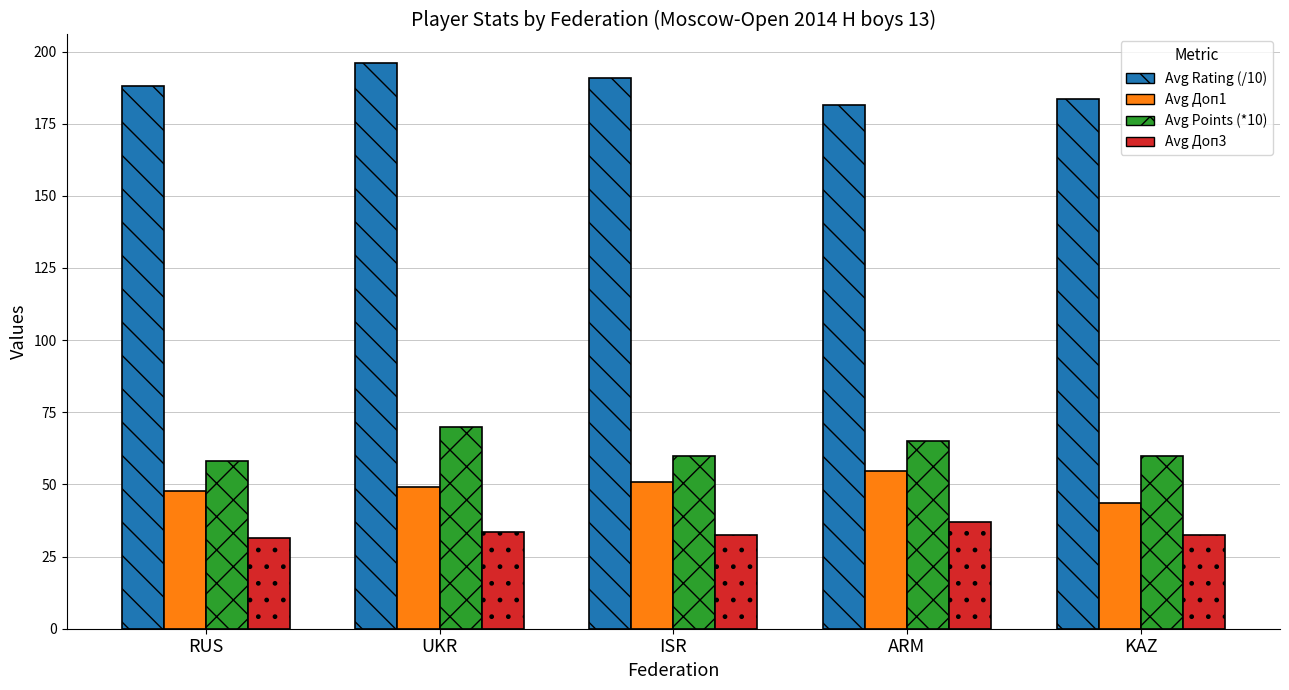

Reading left to right, transcribe all the data shown in this chart.

Avg Rating (/10): RUS=188.2	UKR=196.1	ISR=190.7	ARM=181.6	KAZ=183.6
Avg Доп1: RUS=47.7	UKR=49.0	ISR=51.0	ARM=54.5	KAZ=43.5
Avg Points (*10): RUS=58.0	UKR=70.0	ISR=60.0	ARM=65.0	KAZ=60.0
Avg Доп3: RUS=31.3	UKR=33.5	ISR=32.5	ARM=37.0	KAZ=32.5